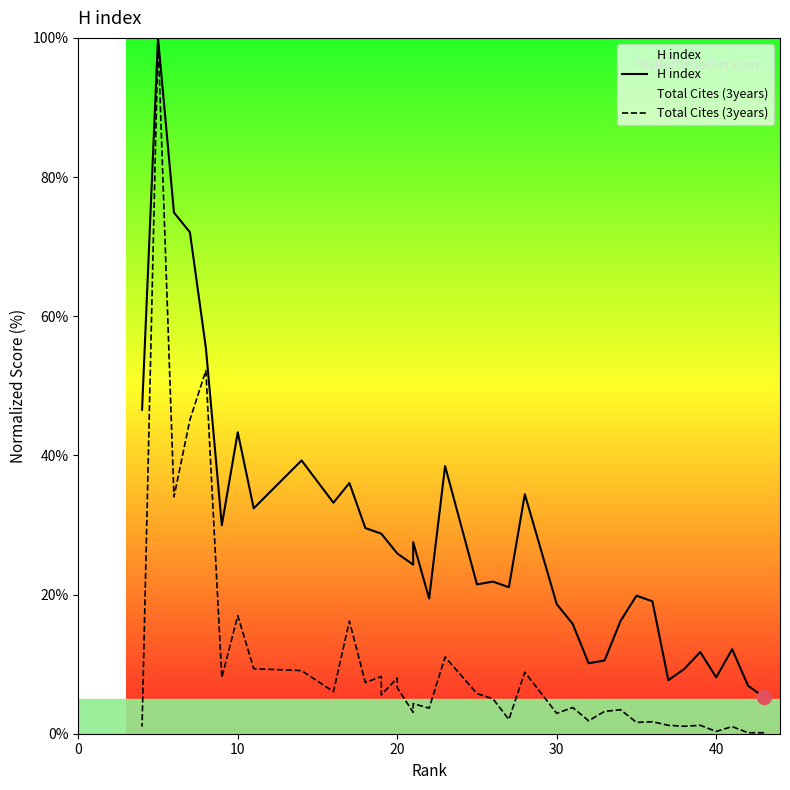

In Total Cites (3years), how many points are higher than both neighbors (excluding endpoints)?

14